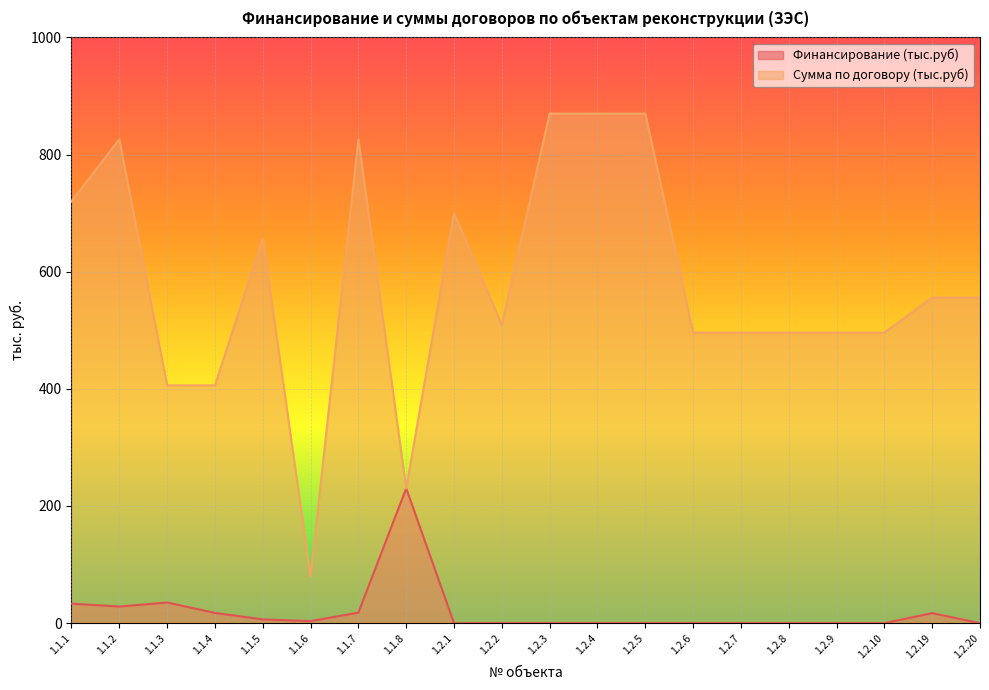

The value of Сумма по договору (тыс.руб) at 1.2.4 is 1539.2. True or false?

False